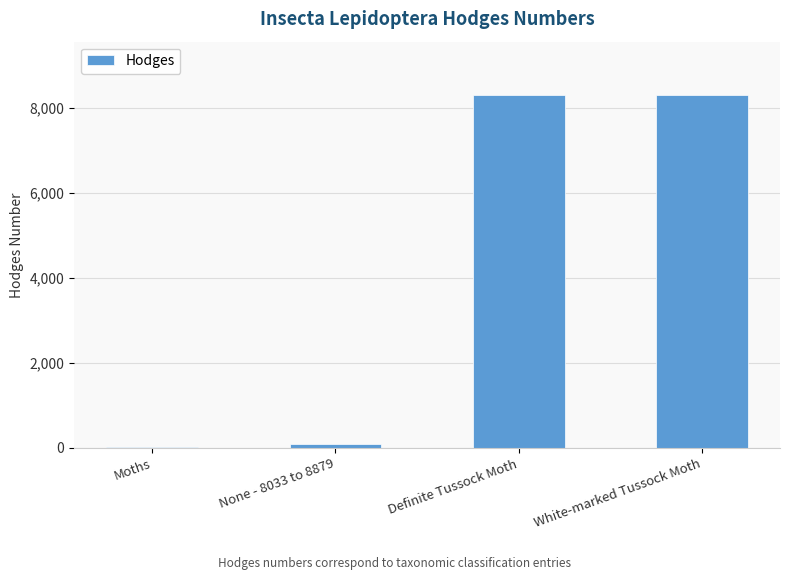

How many data points does each series have?

4